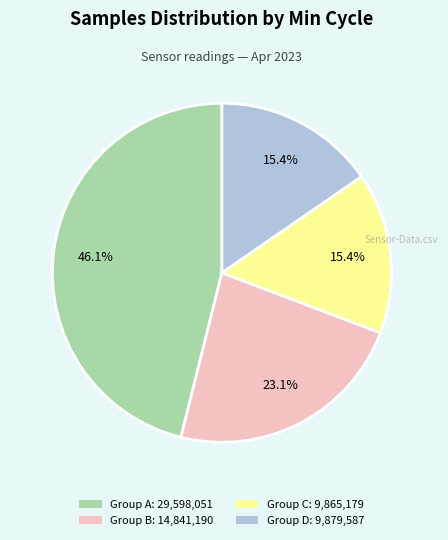

Is there a majority slice in this chart?

No